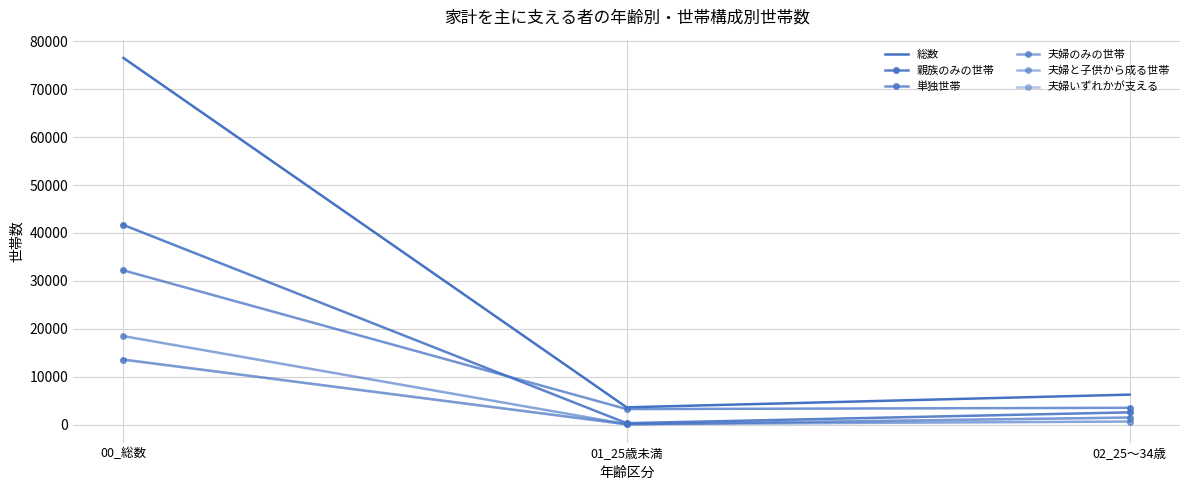

Is this an area chart (filled region under the line)?

No